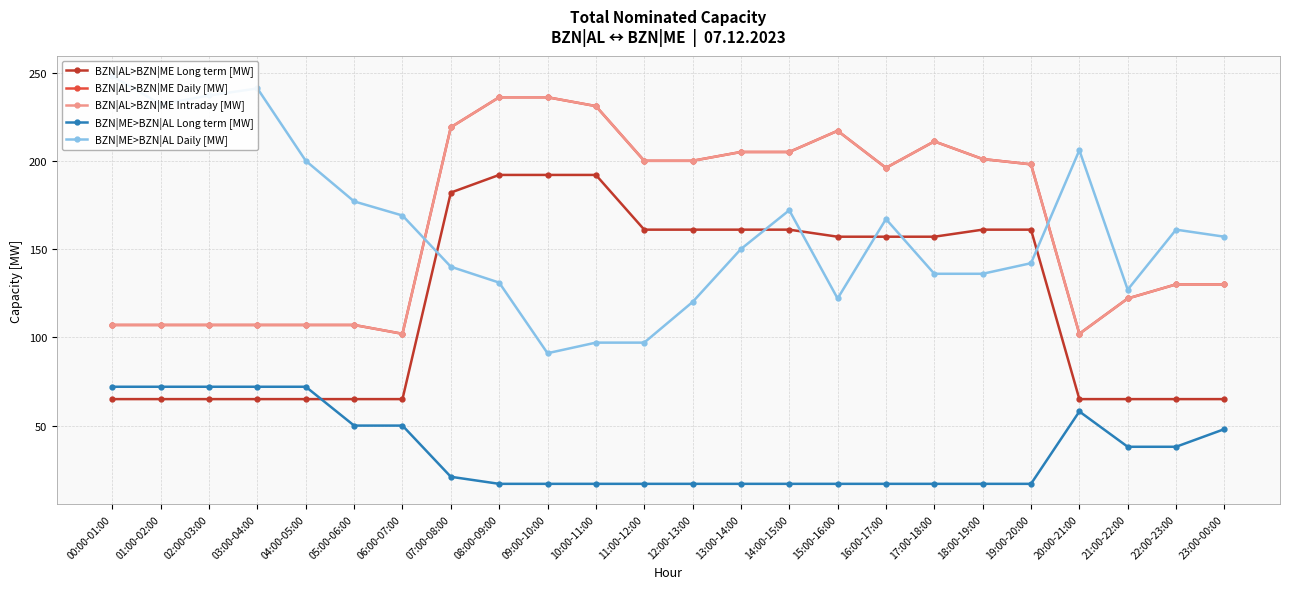

Which category has the highest value across all series?

00:00-01:00